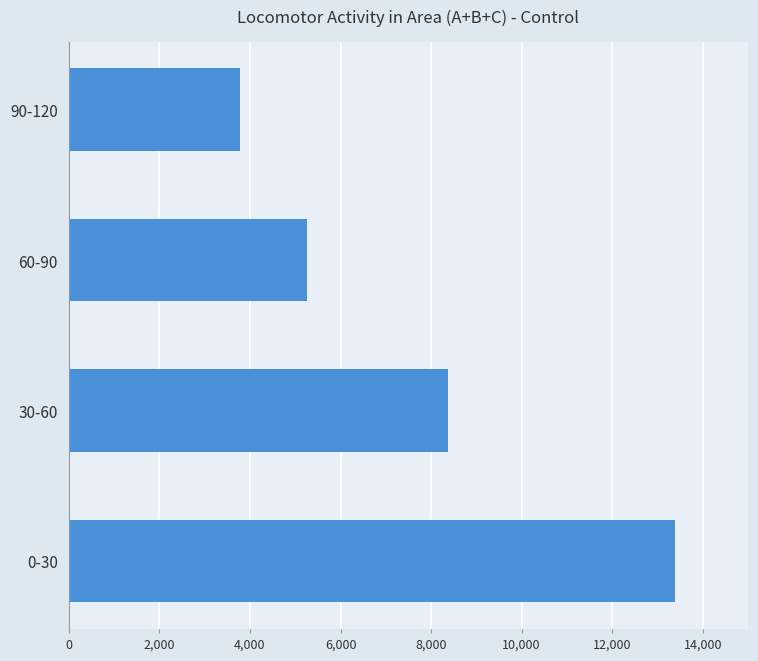

At which label is the value closest to 8578?

30-60